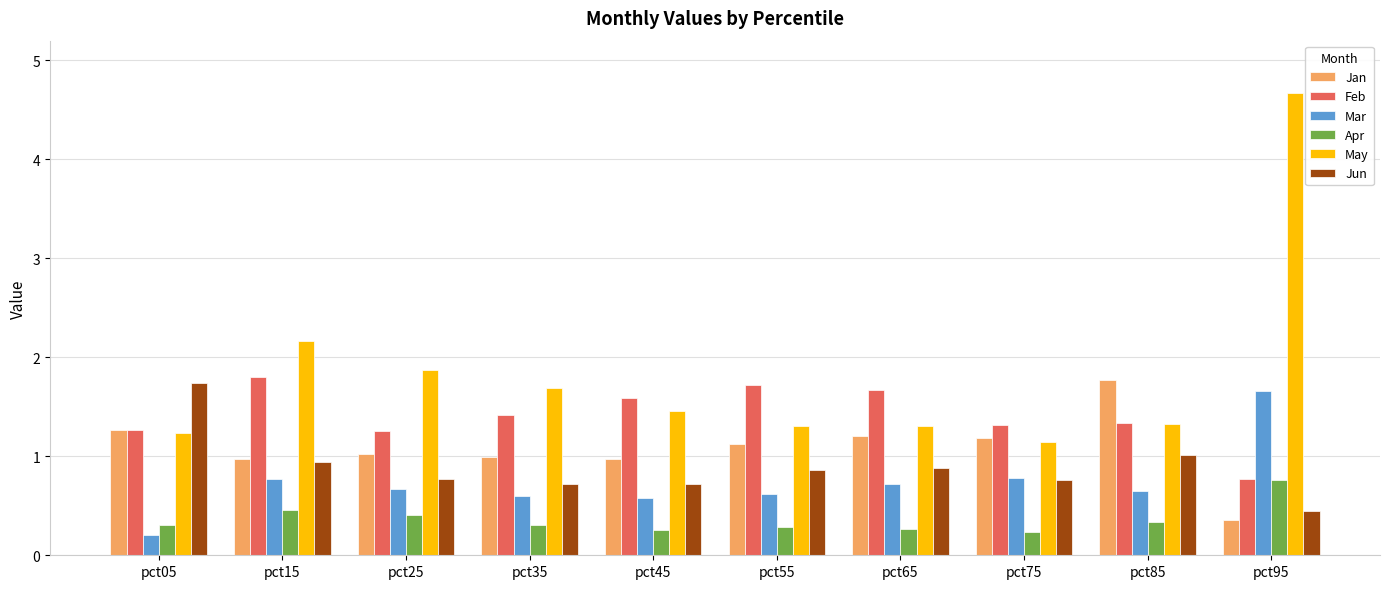

Which category has the lowest value in the Jan series?

pct95